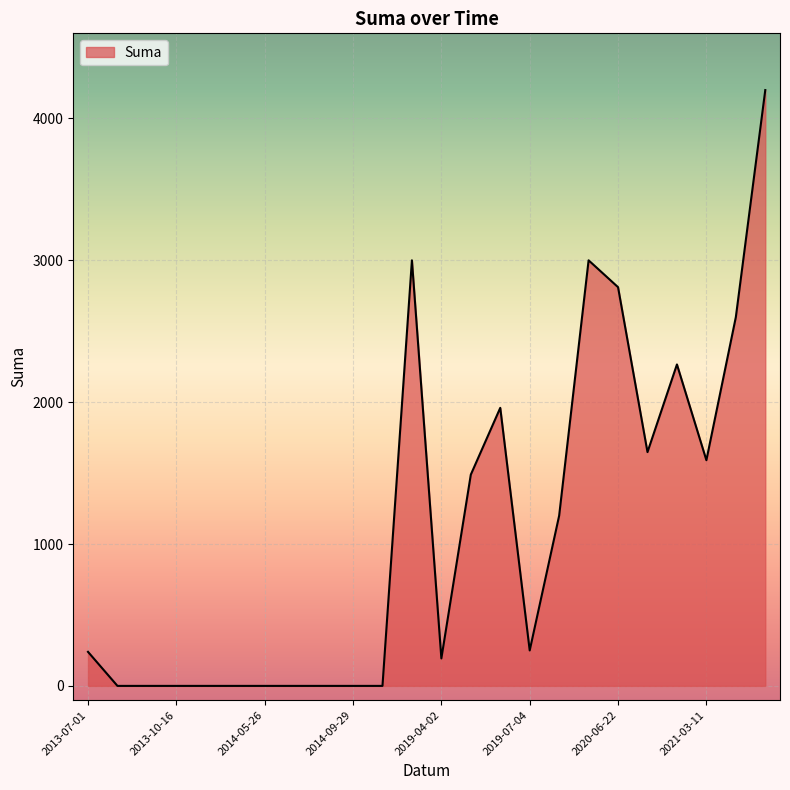

What is the sum of all values?

26447.7